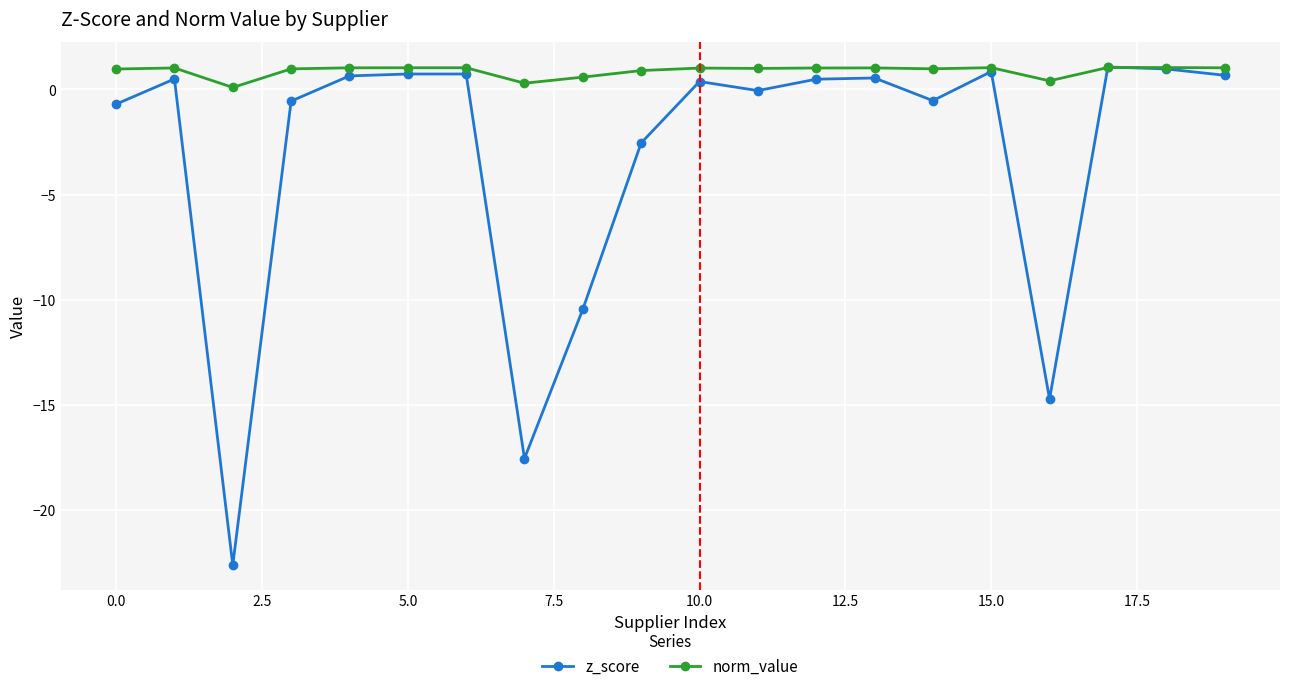

Which series has the widest spread of values?

z_score